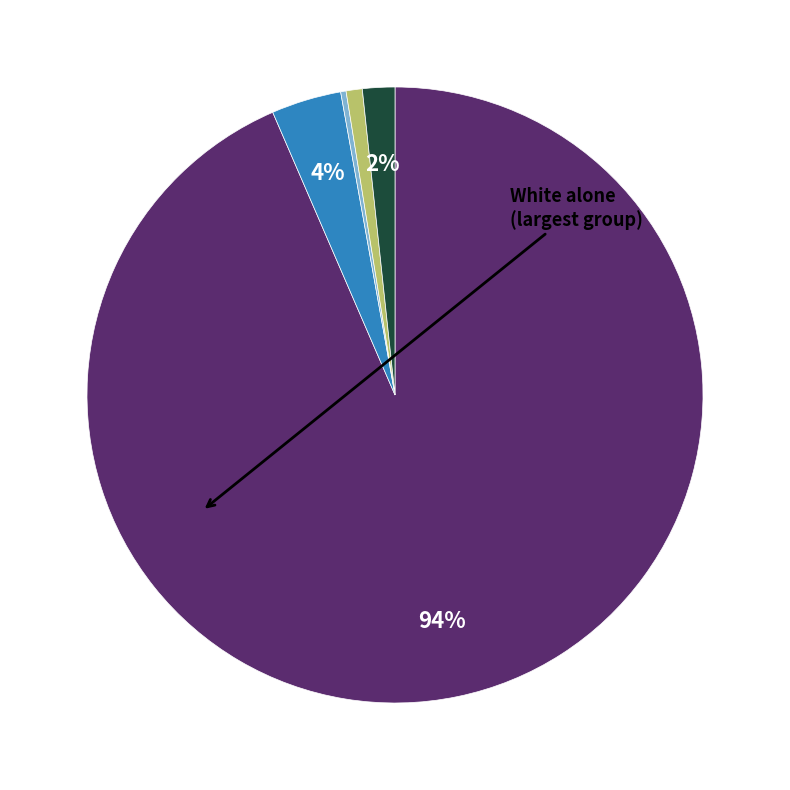

To the nearest percent, what is the difference between the largest and smallest slice percentages?

93%